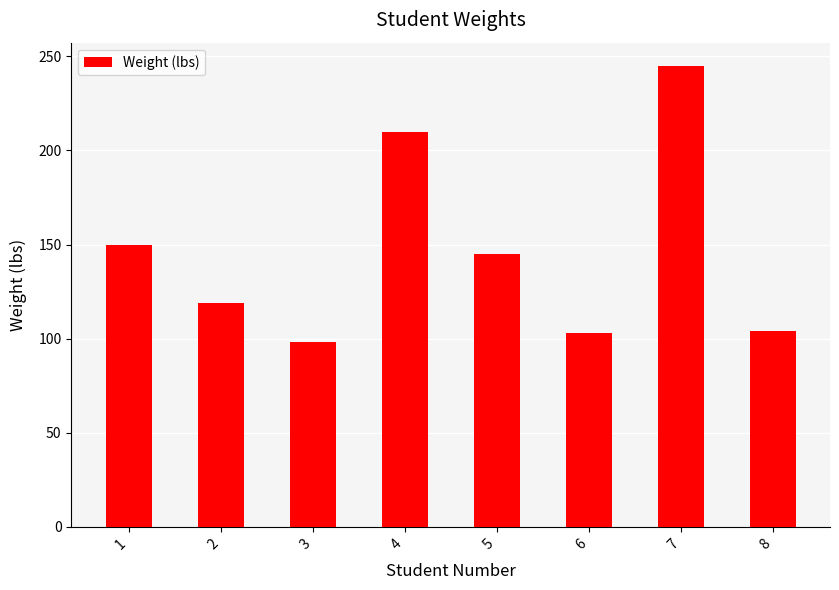

At which category does the chart reach its peak across all series?

7